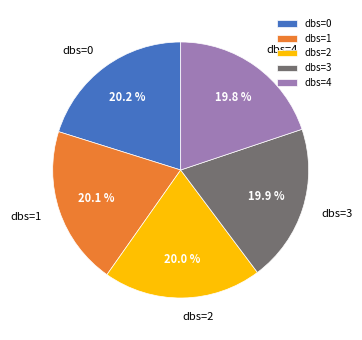

What is the ratio of the value at dbs=1 to the value at dbs=2?

1.0